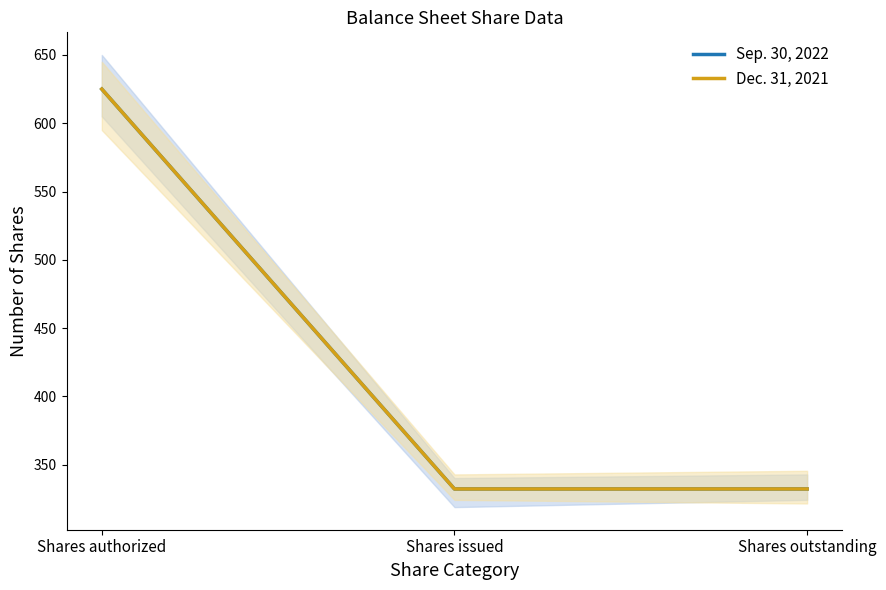

How many lines are shown in the chart?

2